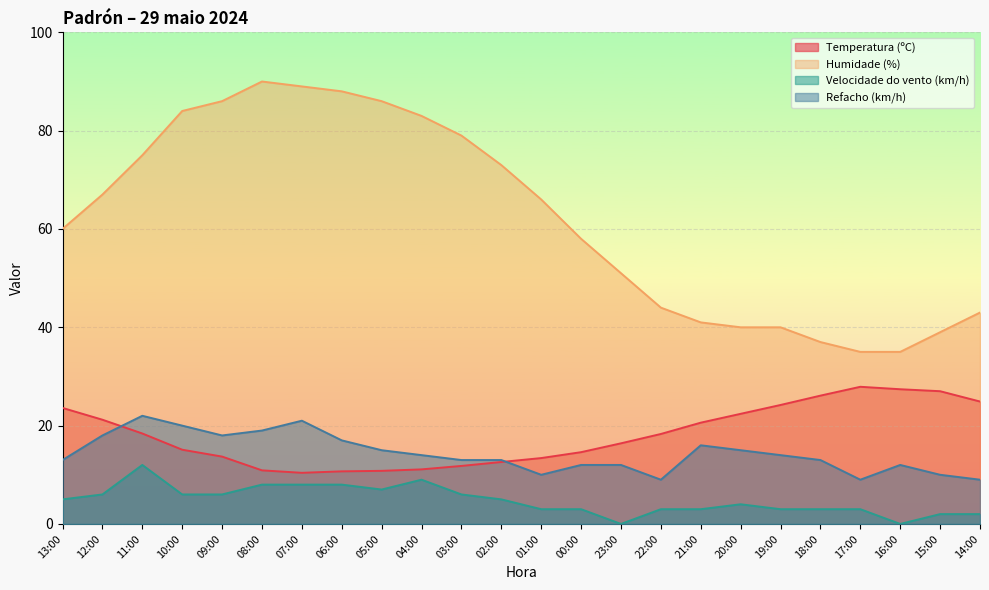

True or false: Velocidade do vento (km/h) and Humidade (%) cross at least once.

False